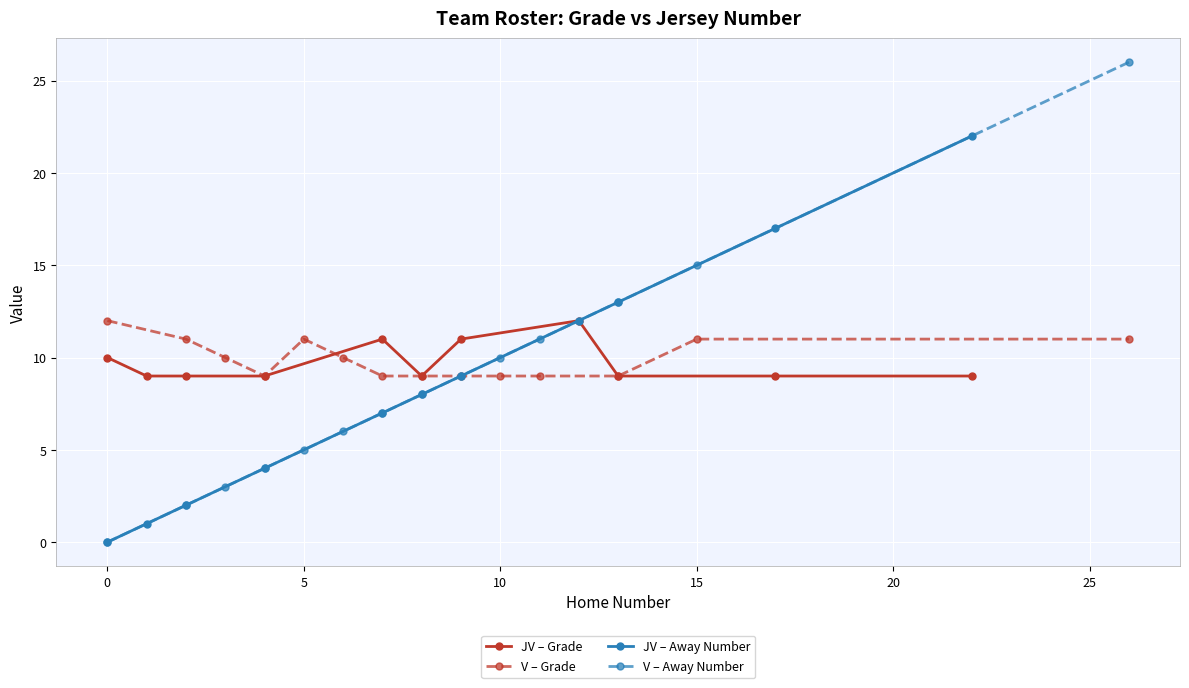

Does the chart display data point markers on the line(s)?

Yes